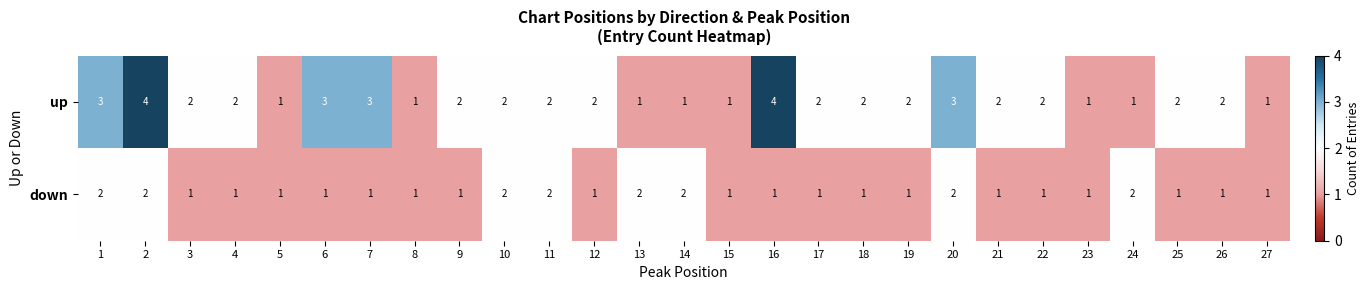

The up series shows 0 at 15. True or false?

False